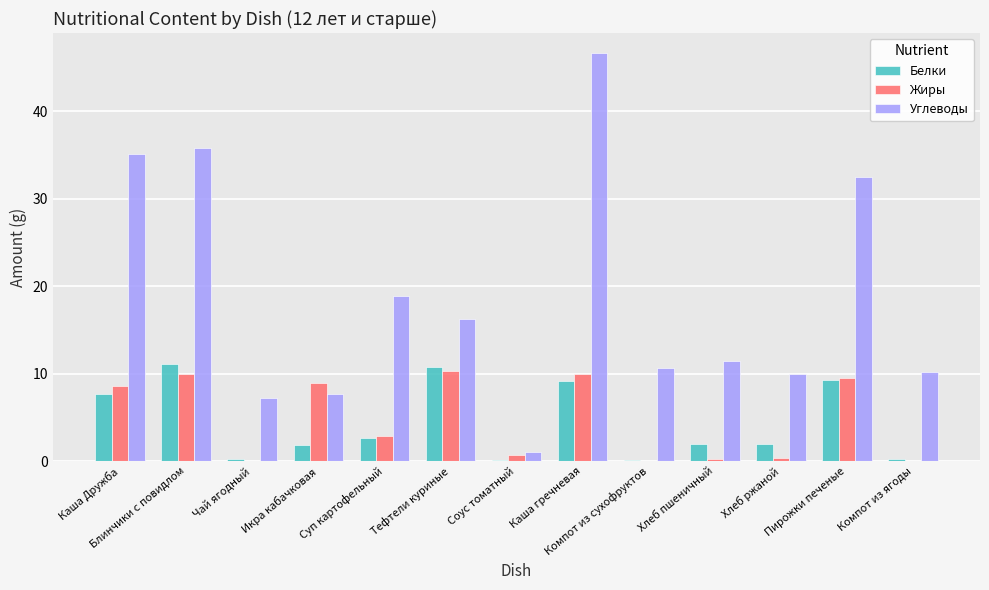

Is it true that Белки equals 4.3 at Суп картофельный?

False